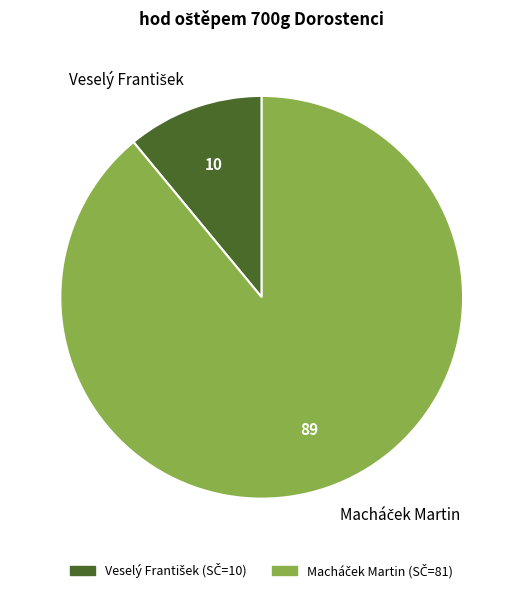

Is there any slice that represents more than half of the pie?

Yes